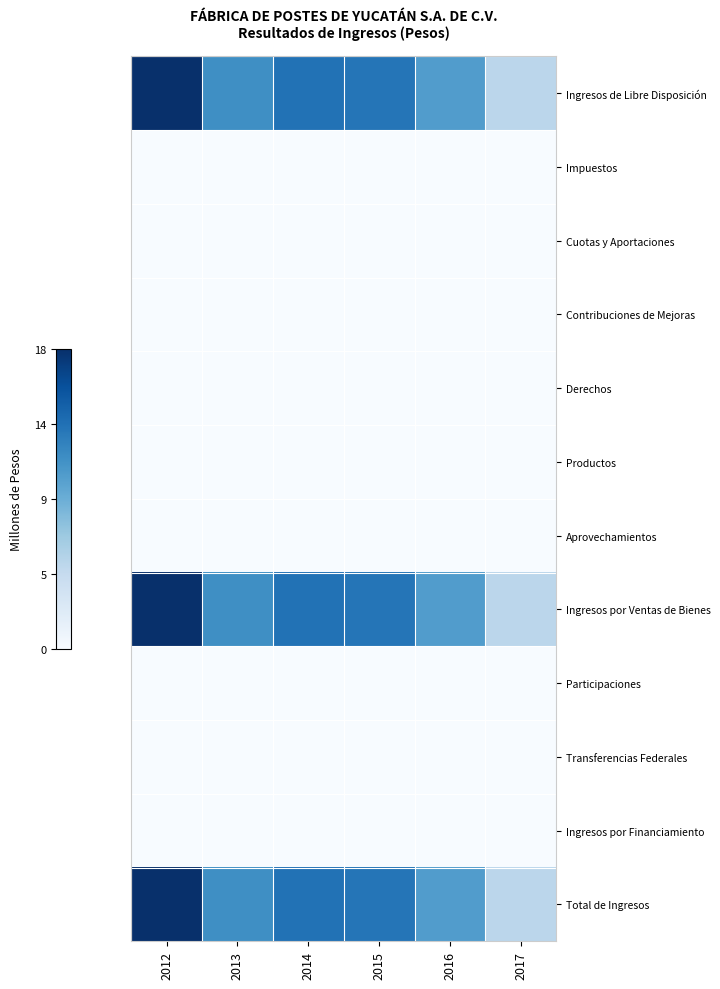

Which series changed the most between 2013 and 2015?

Ingresos de Libre Disposición